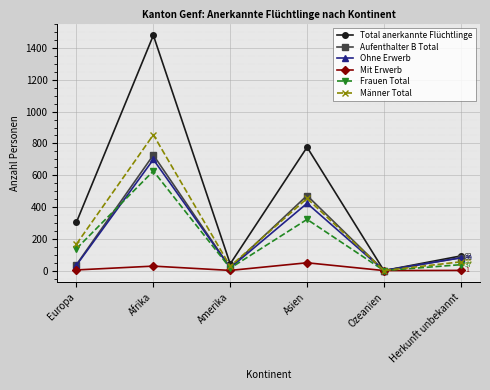

What is the label of the 6th point from the left?

Herkunft unbekannt